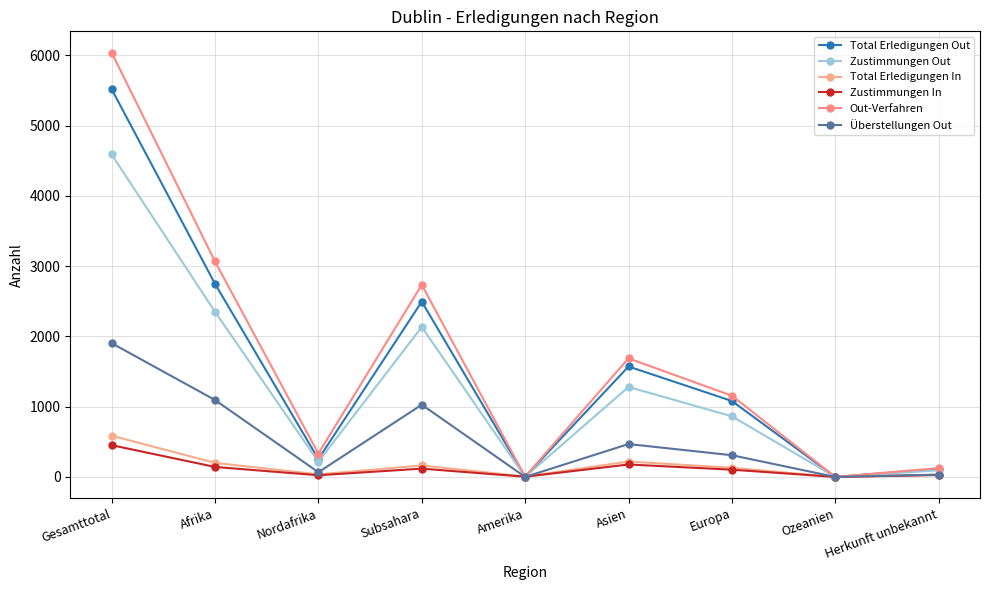

True or false: Total Erledigungen Out has more than 0 points higher than both neighbors.

True